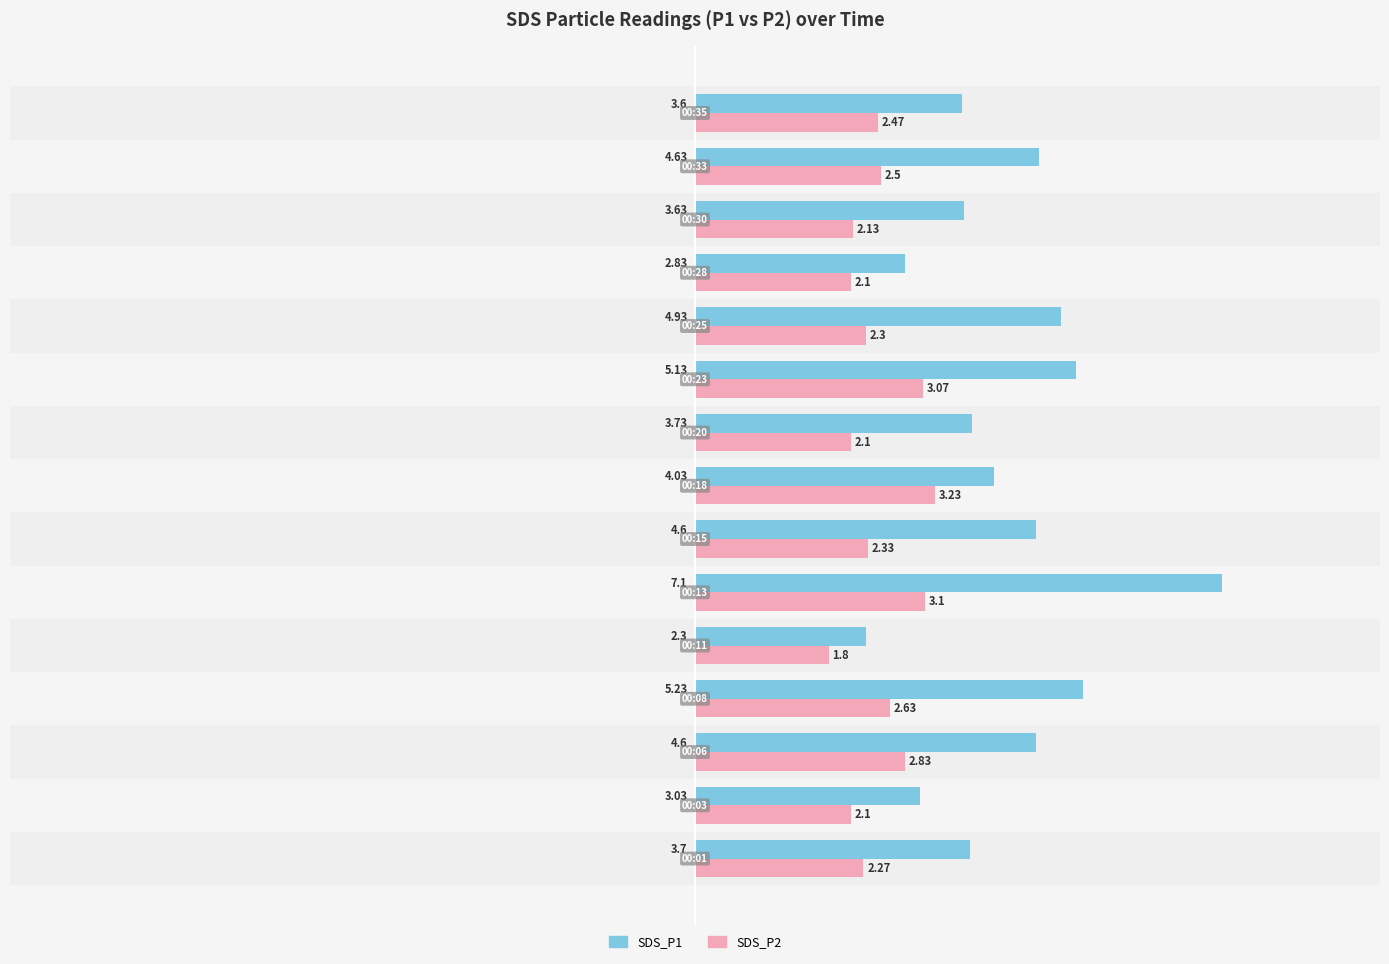

Which series has the widest spread of values?

SDS_P1